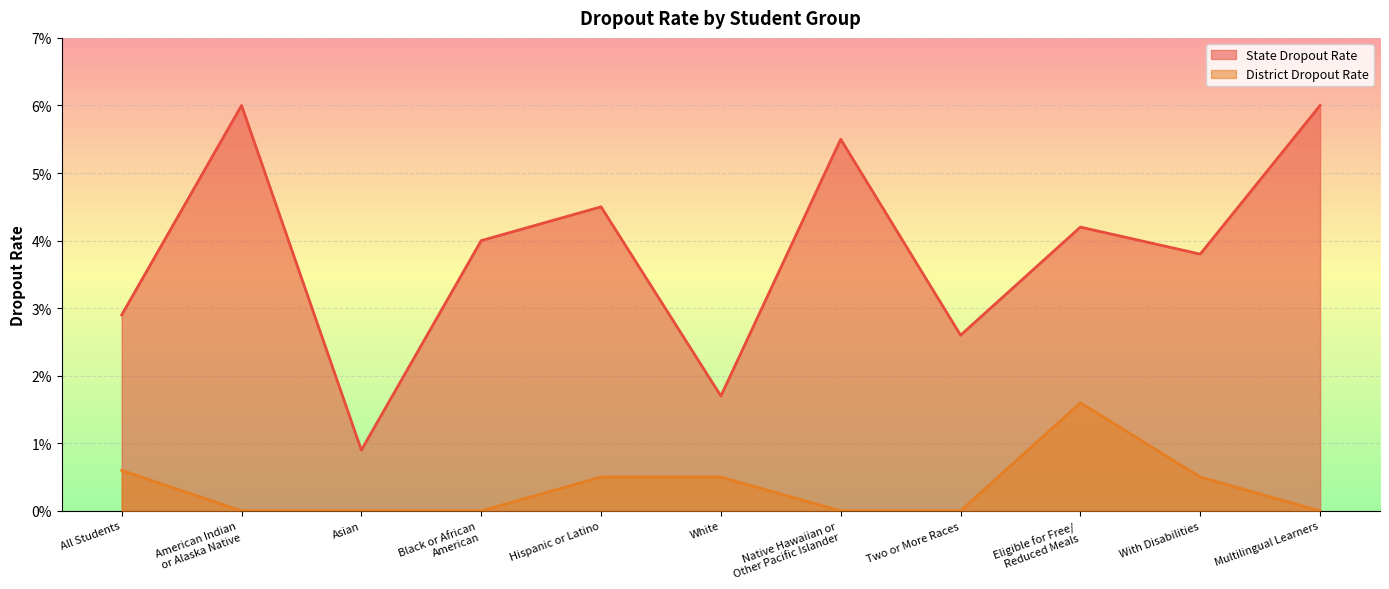

Which series has the largest total across all categories?

State Dropout Rate